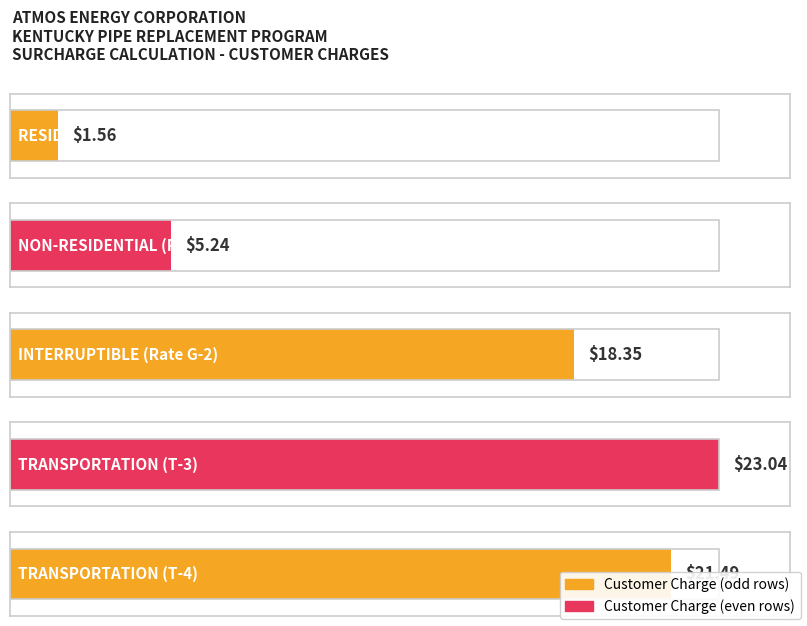

Read the value at RESIDENTIAL (Rate G-1).

1.6